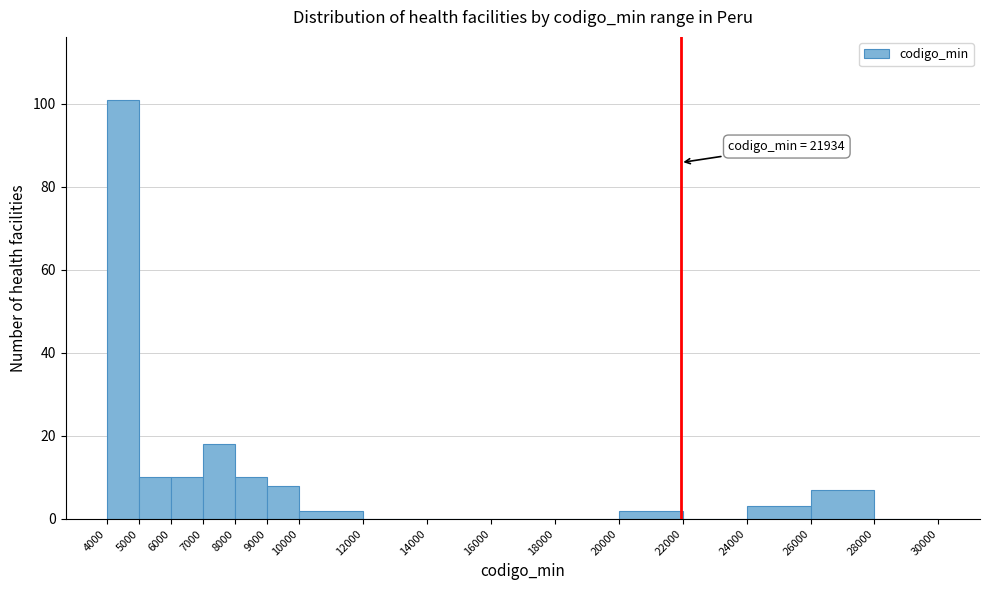

Over which range of the x-axis is the bar tallest?

4000 to 5000